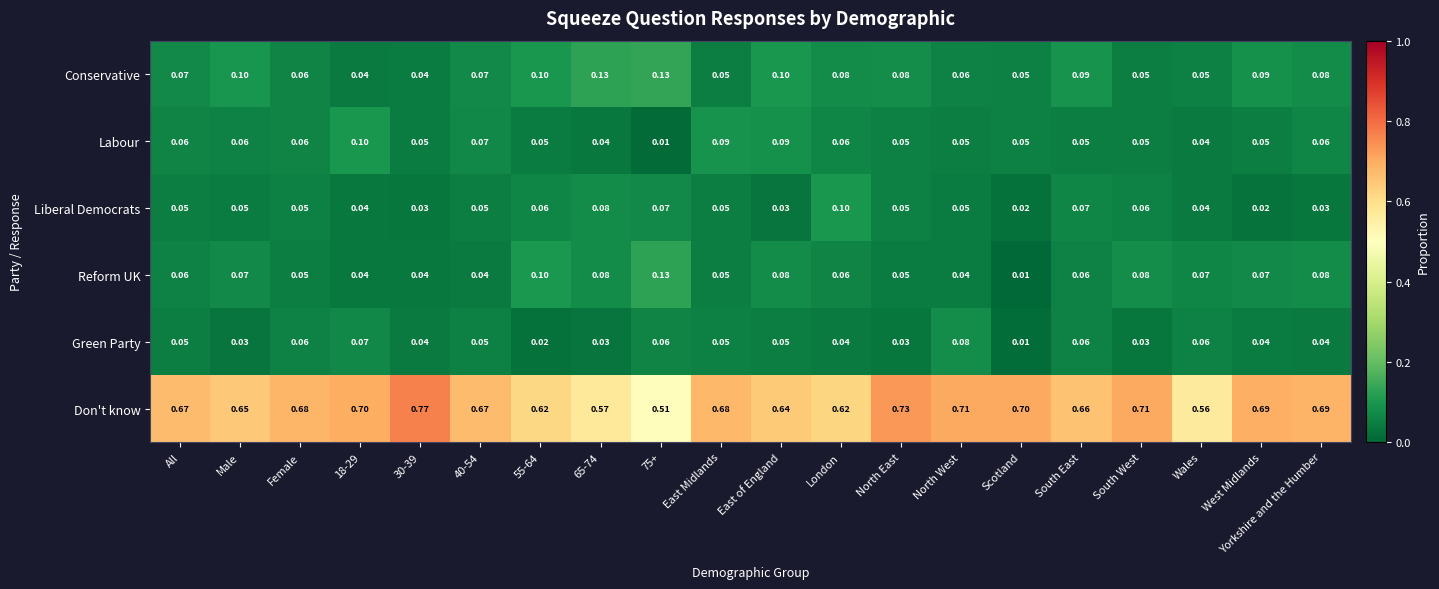

Between Male and South East, which series saw the biggest shift?

Green Party